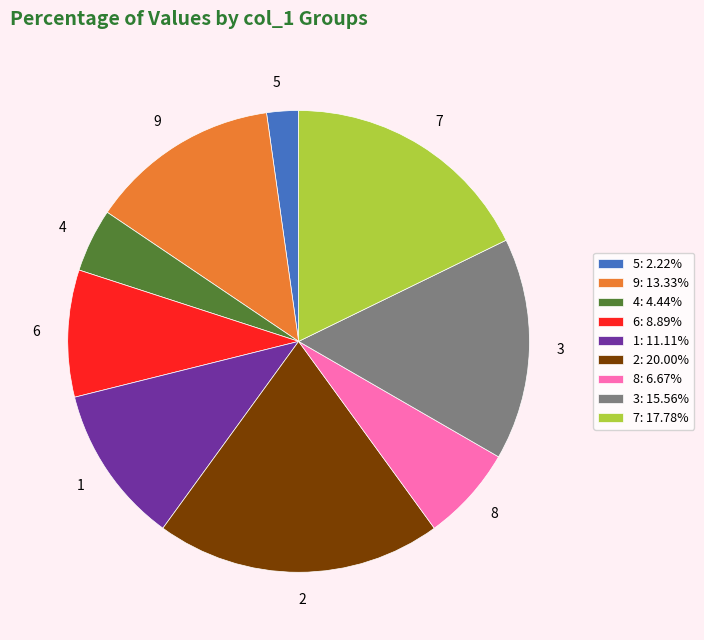

Does 4 account for over 50% of the chart?

No